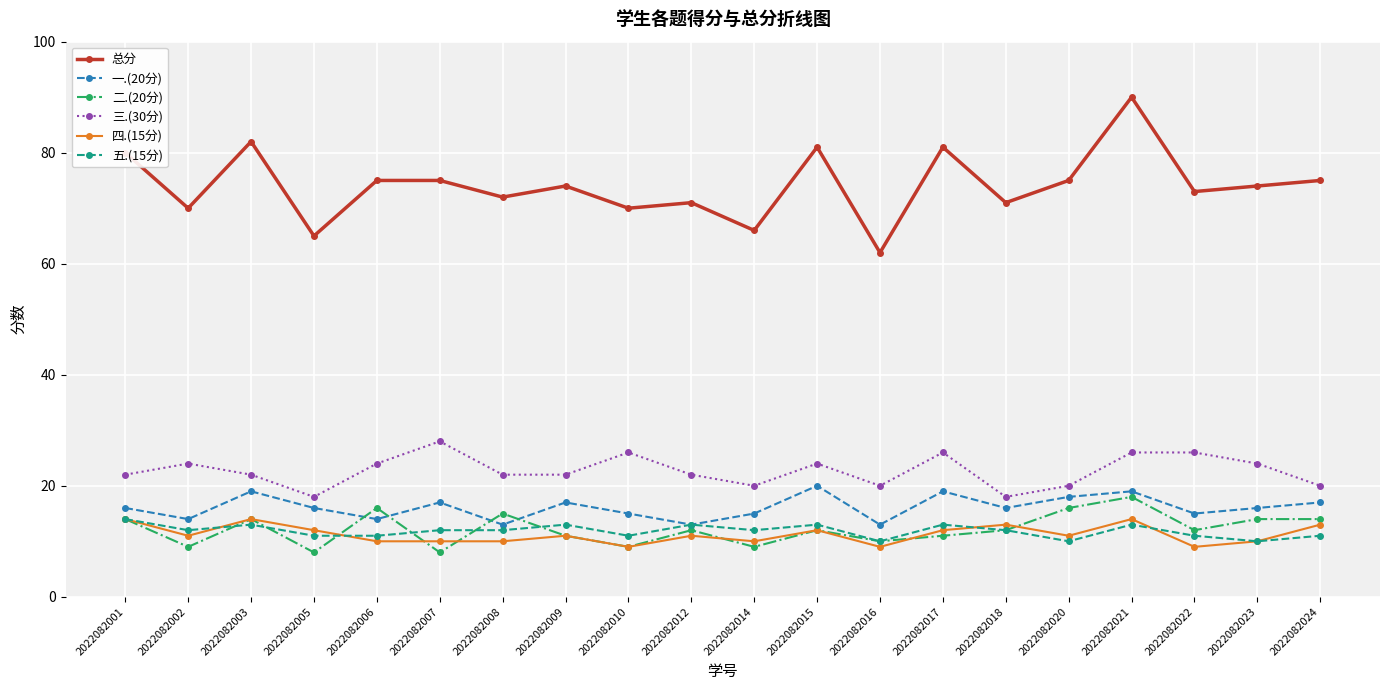

Read the 三.(30分) value at 2022082024.

20